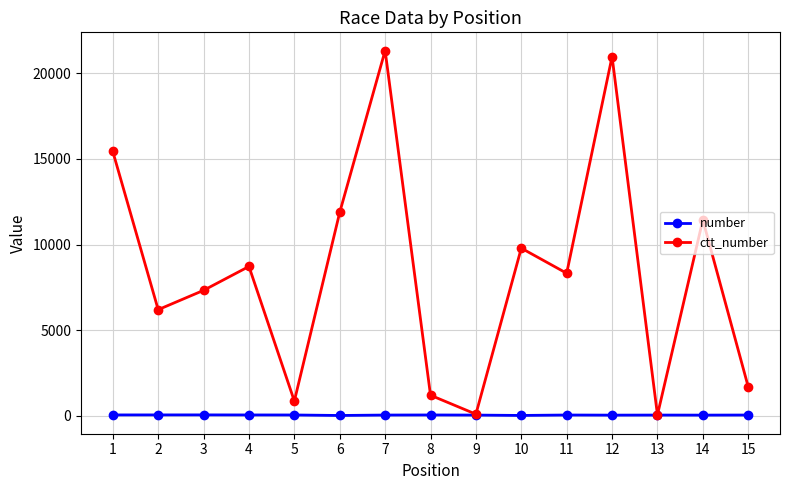

What is the value of the number point at the 5th from the left?

55